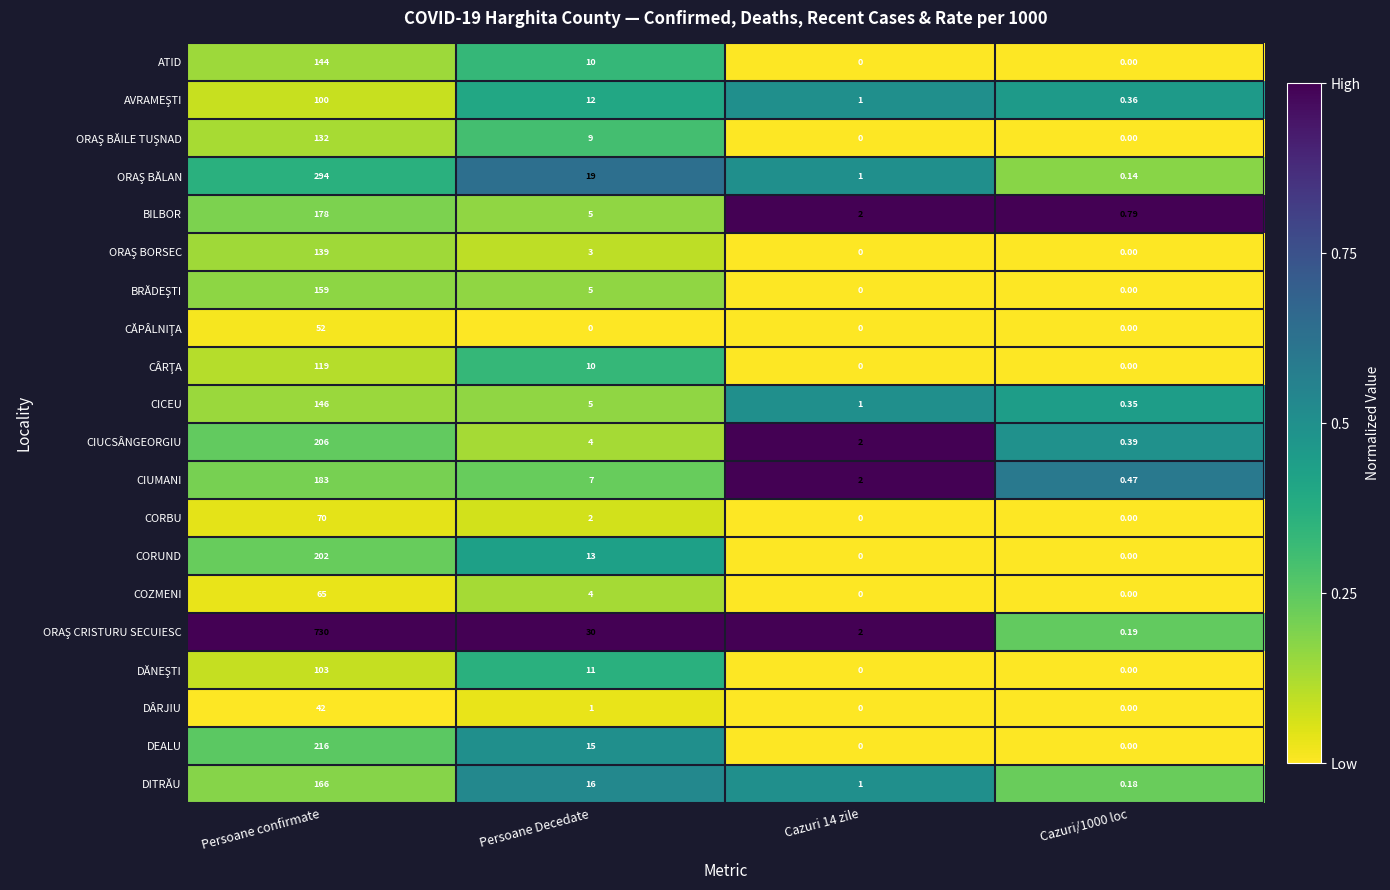

Which category has the highest value in the CORBU series?

Persoane confirmate